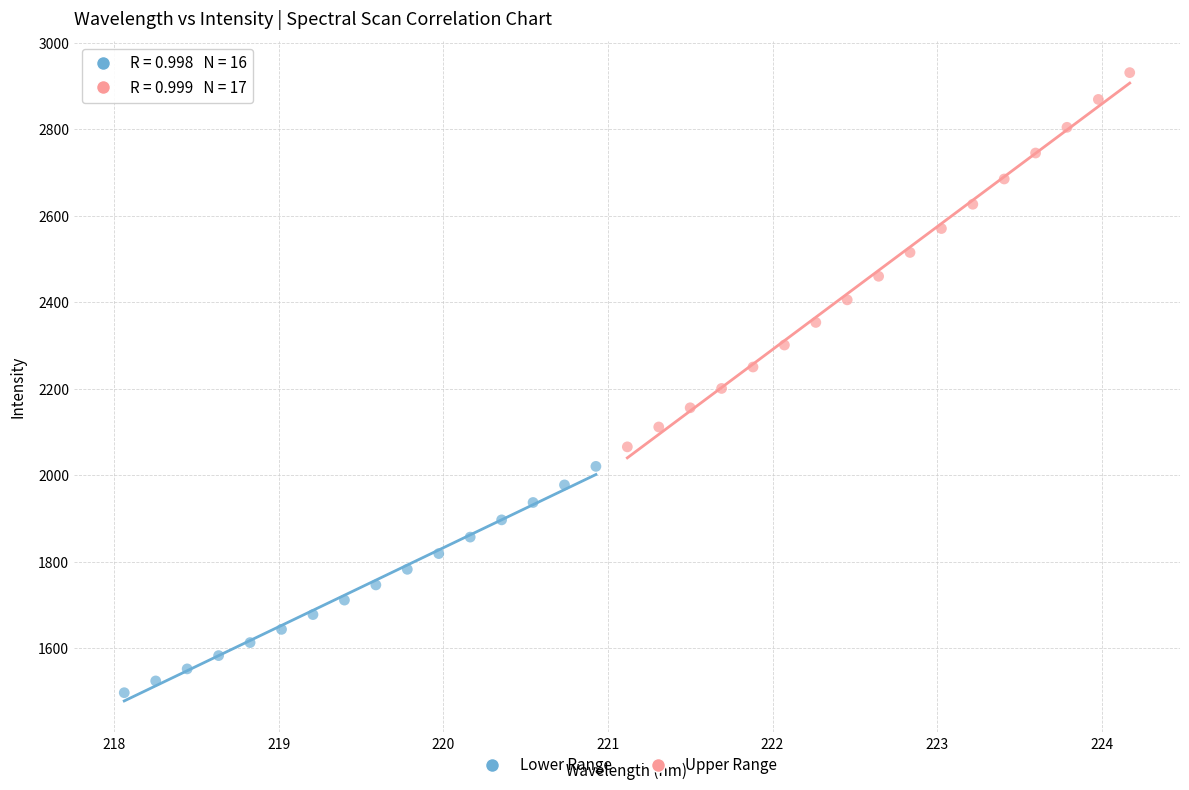

Which series has the widest spread of Y values?

Upper Range